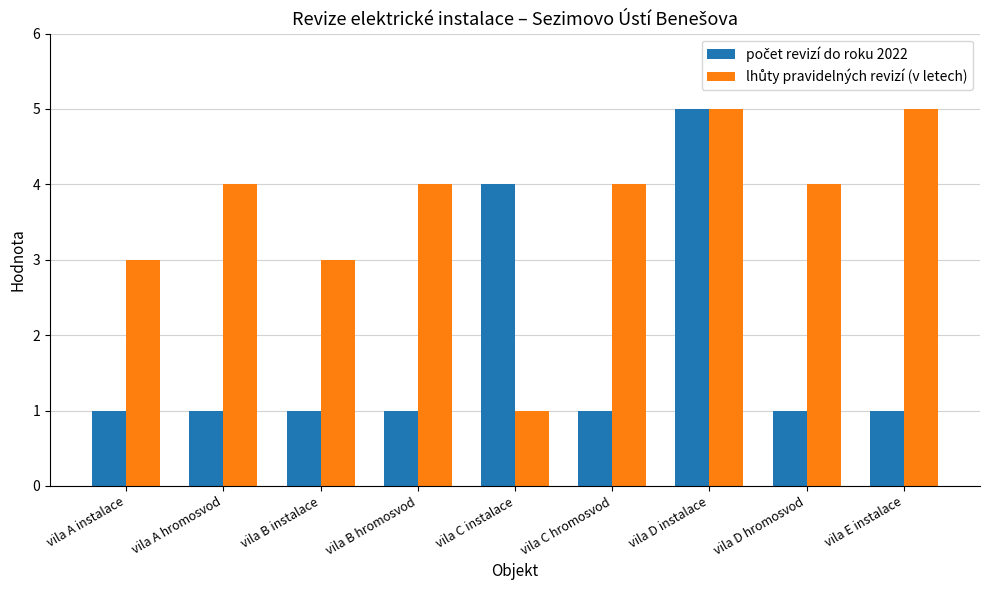

What is the total value across all series at vila A instalace?

4